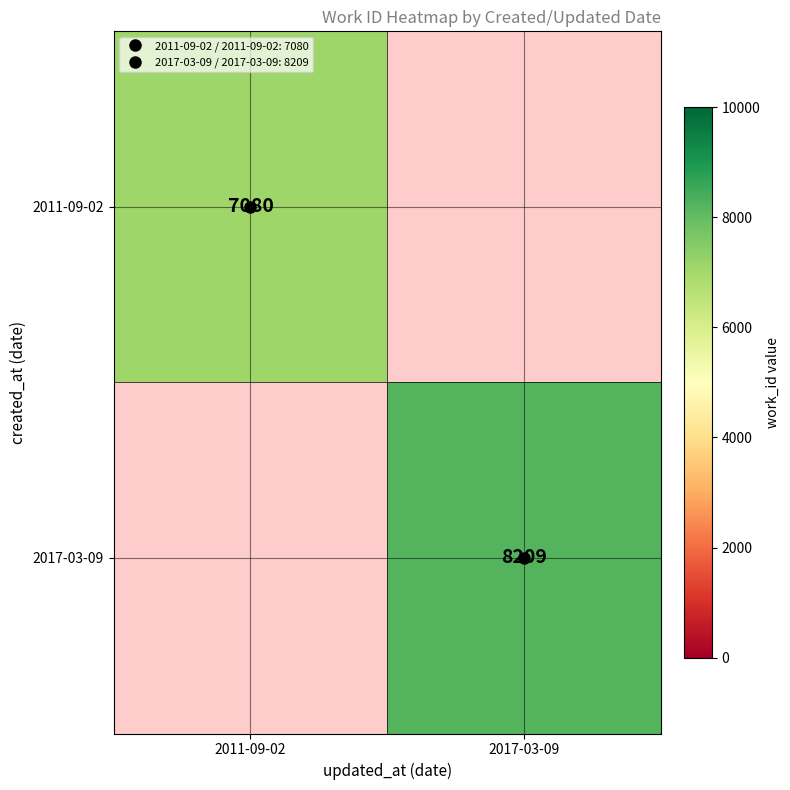

Rank the series at 2017-03-09 from lowest to highest value.

2011-09-02, 2017-03-09